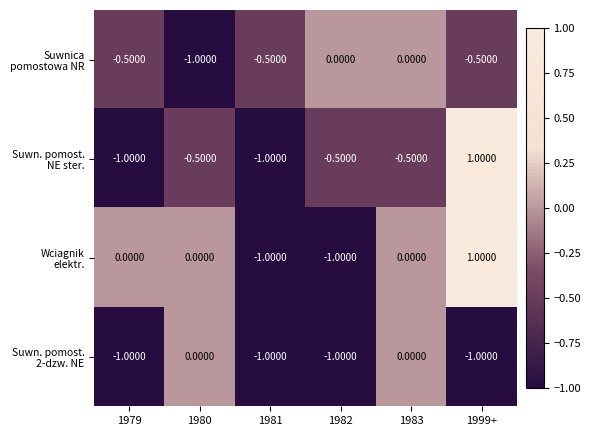

What is the total value across all series at 1982?

-2.5